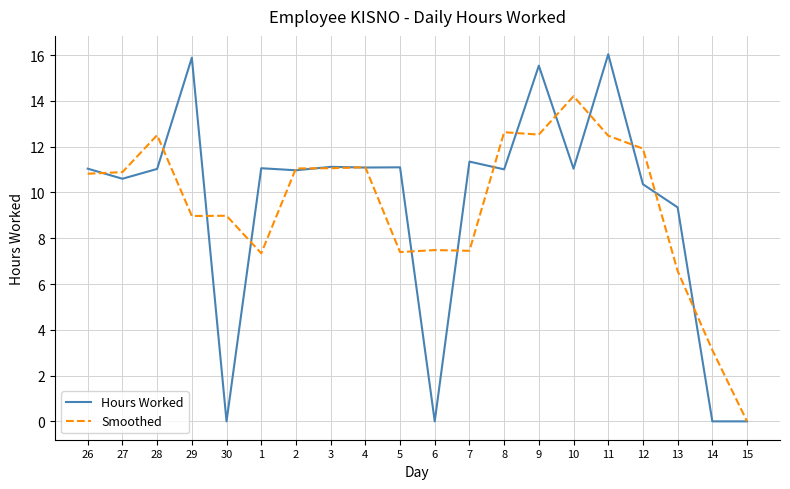

Is the value of Smoothed at 5 greater than the value of Hours Worked at 27?

No